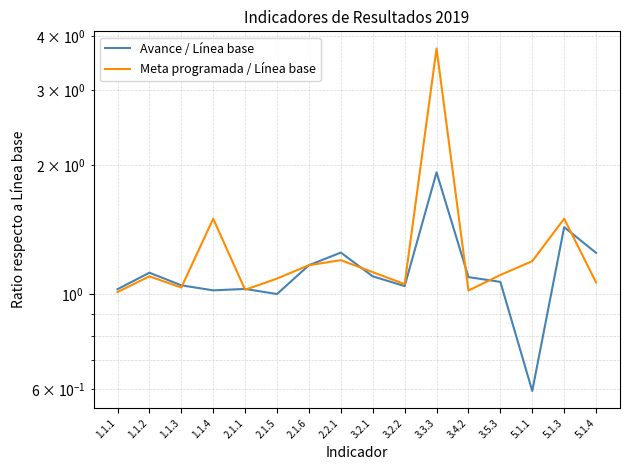

What is the label of the 11th point from the left?

3.3.3